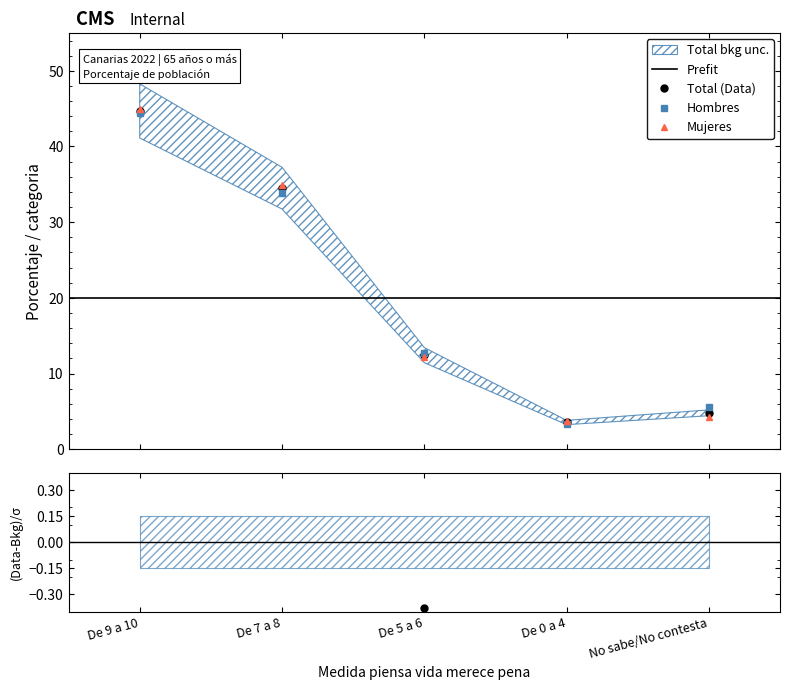

True or false: Mujeres has a value of 59.0 at De 7 a 8.

False